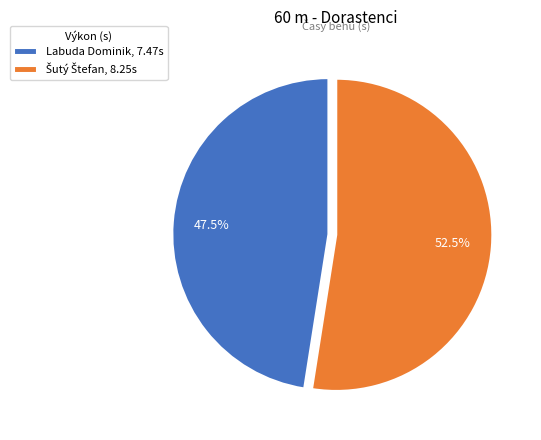

What percentage is NOT represented by Labuda Dominik, 7.47s?

52.5%